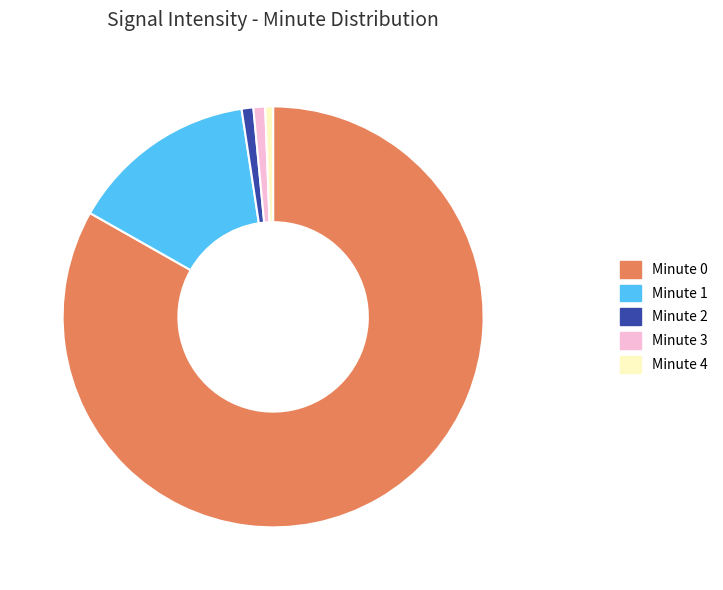

Between Minute 2 and Minute 1, which is larger?

Minute 1